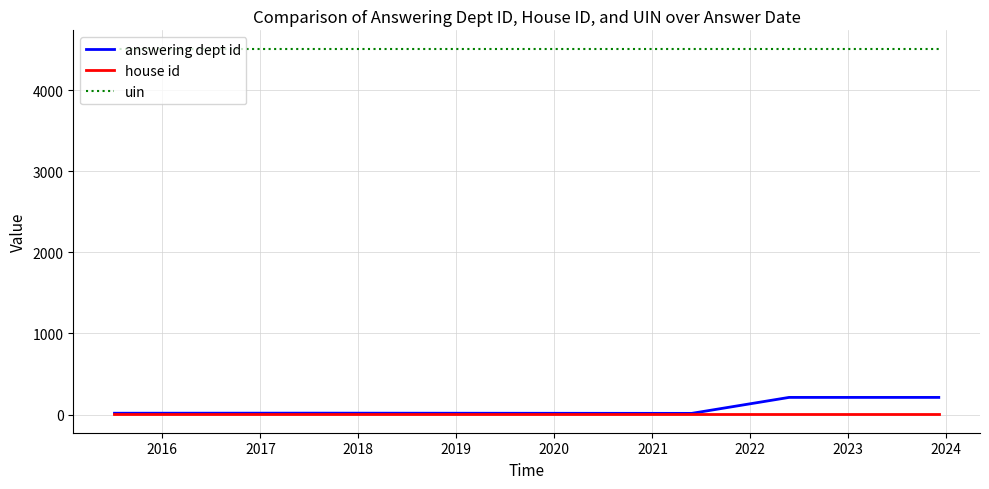

Which series has the largest total across all categories?

uin